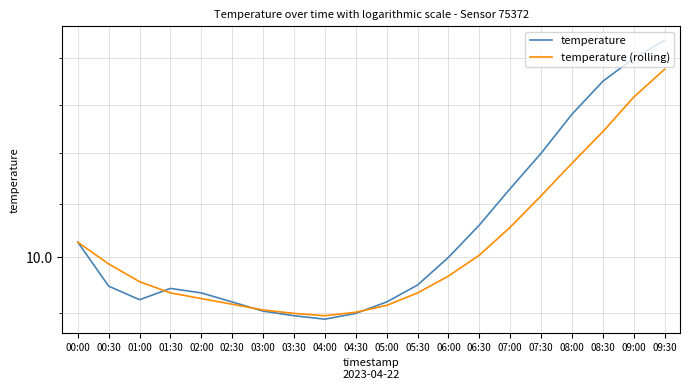

Reading left to right, extract all data points from this chart.

temperature: 10.1	9.7	9.6	9.7	9.7	9.6	9.5	9.5	9.4	9.5	9.6	9.8	10.0	10.3	10.7	11.0	11.4	11.8	12.0	12.2
temperature (rolling): 10.1	9.9	9.8	9.7	9.6	9.6	9.5	9.5	9.5	9.5	9.6	9.7	9.8	10.0	10.3	10.6	10.9	11.2	11.6	11.9